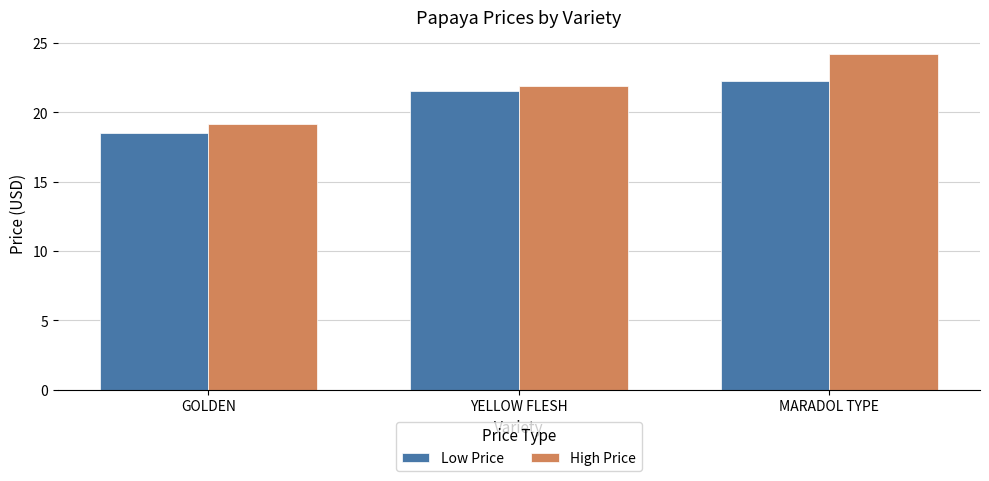

True or false: High Price has a value of 24.2 at MARADOL TYPE.

True